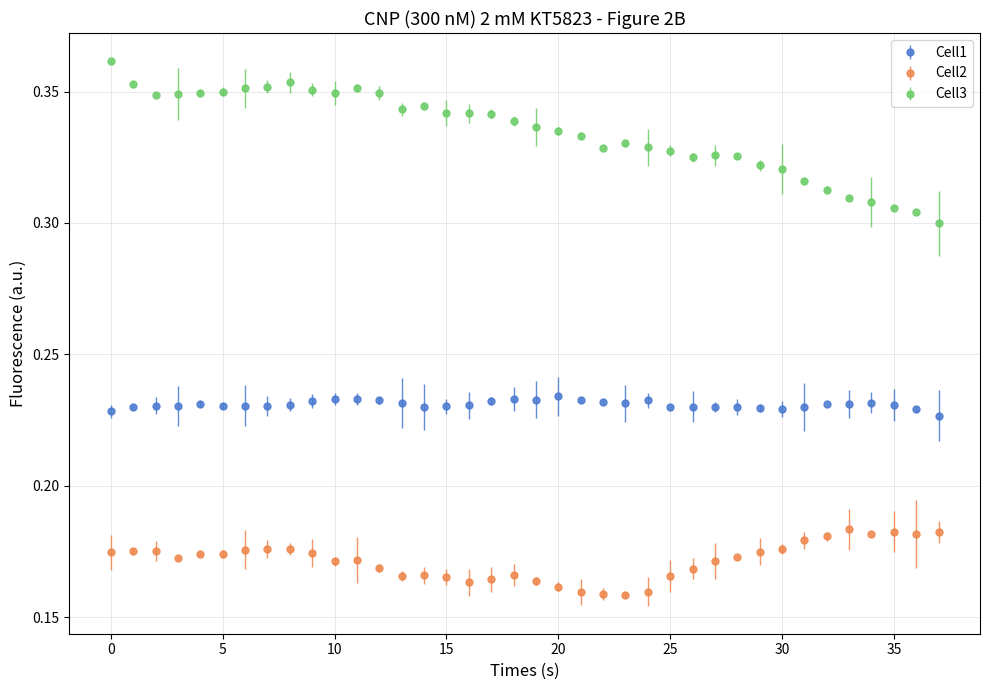

What are all the series names shown in the legend?

Cell1, Cell2, Cell3